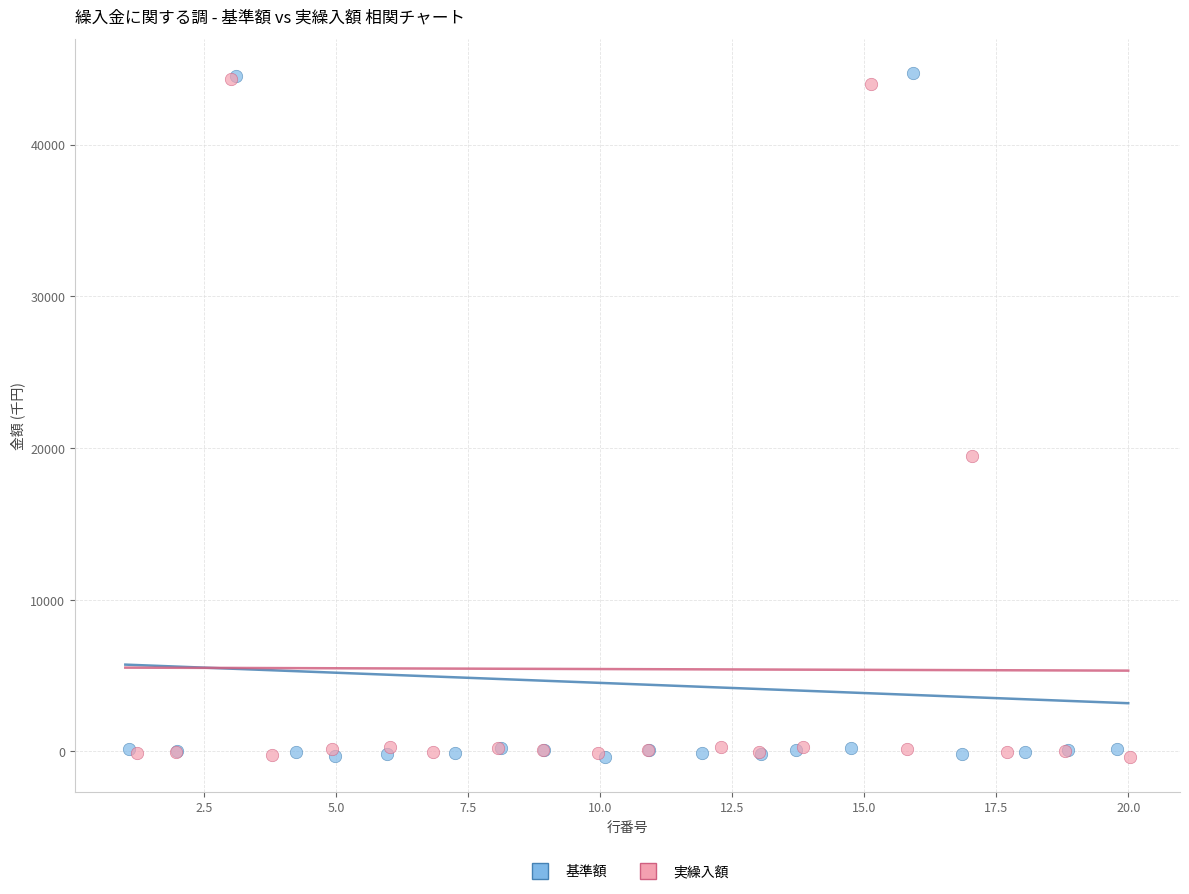

Which series has the widest spread of Y values?

基準額